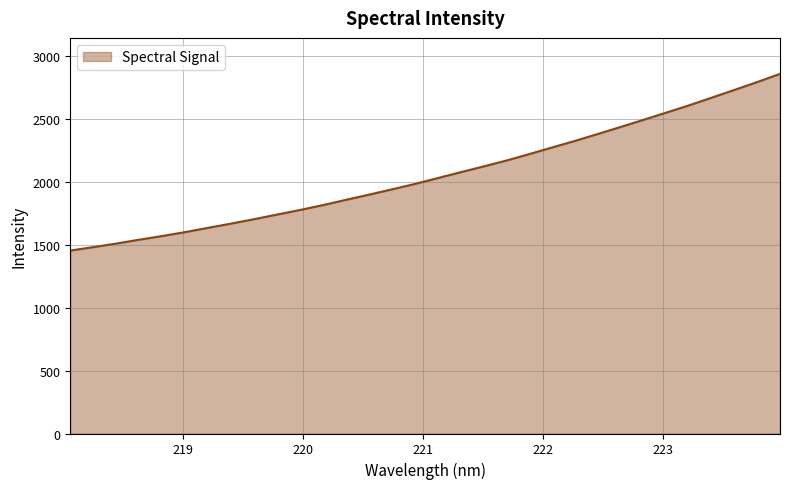

What is the maximum value shown in the chart?

2860.6